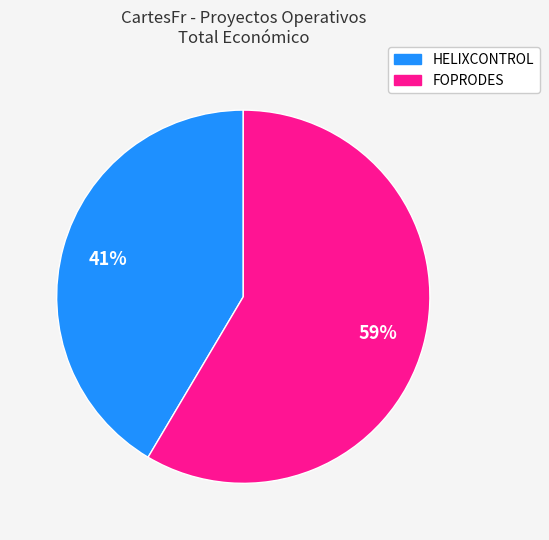

Which category accounts for the majority?

FOPRODES